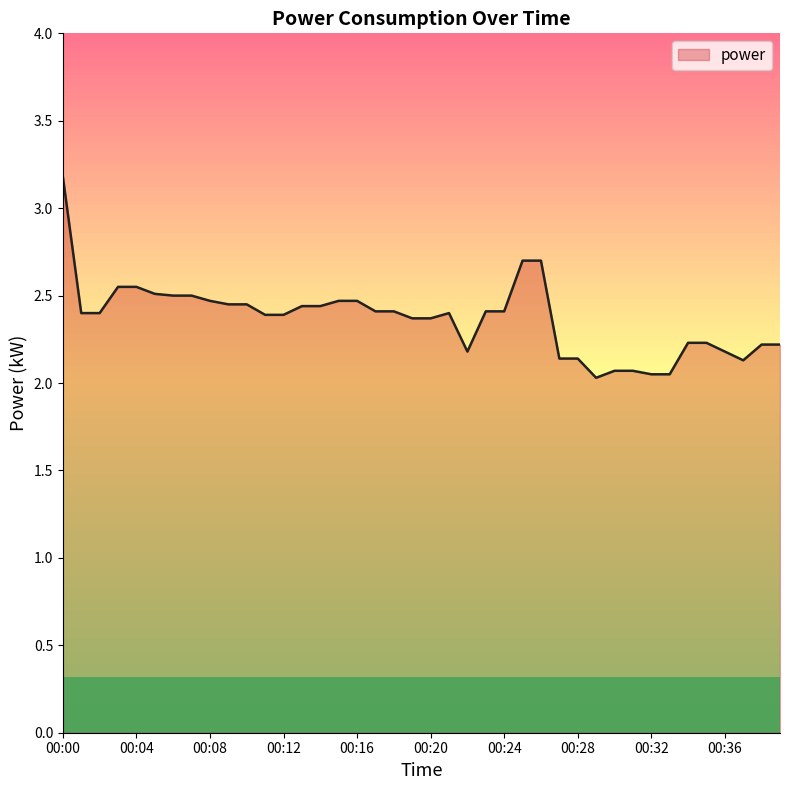

What is the maximum value shown in the chart?

3.2